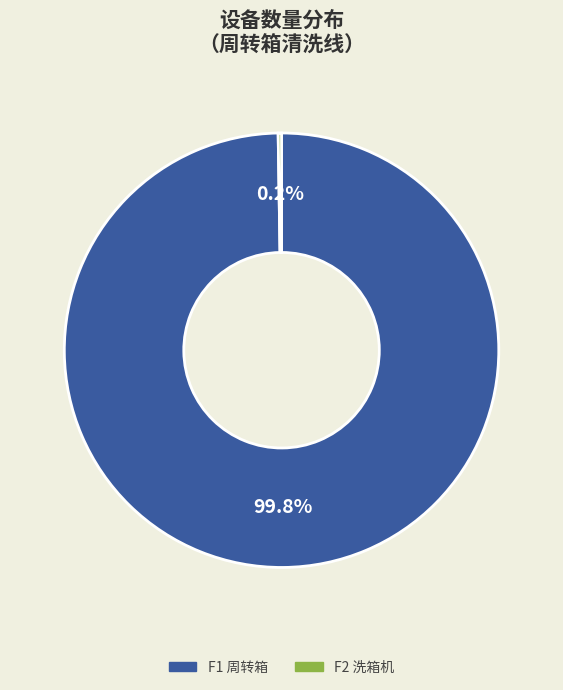

Which slice is the largest?

F1 周转箱